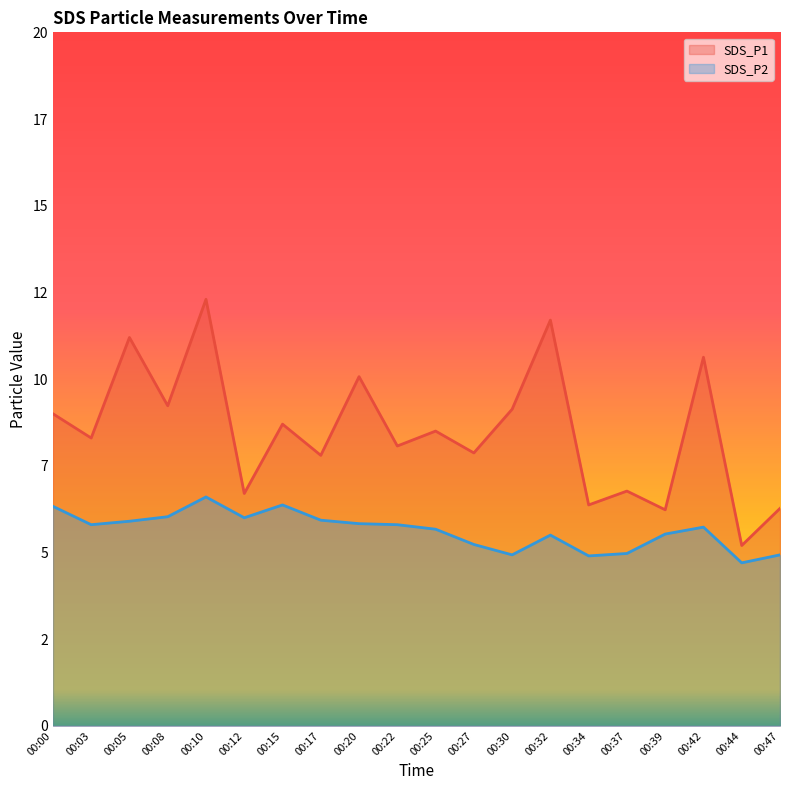

What is the value of the SDS_P2 point at the 10th from the left?

5.8